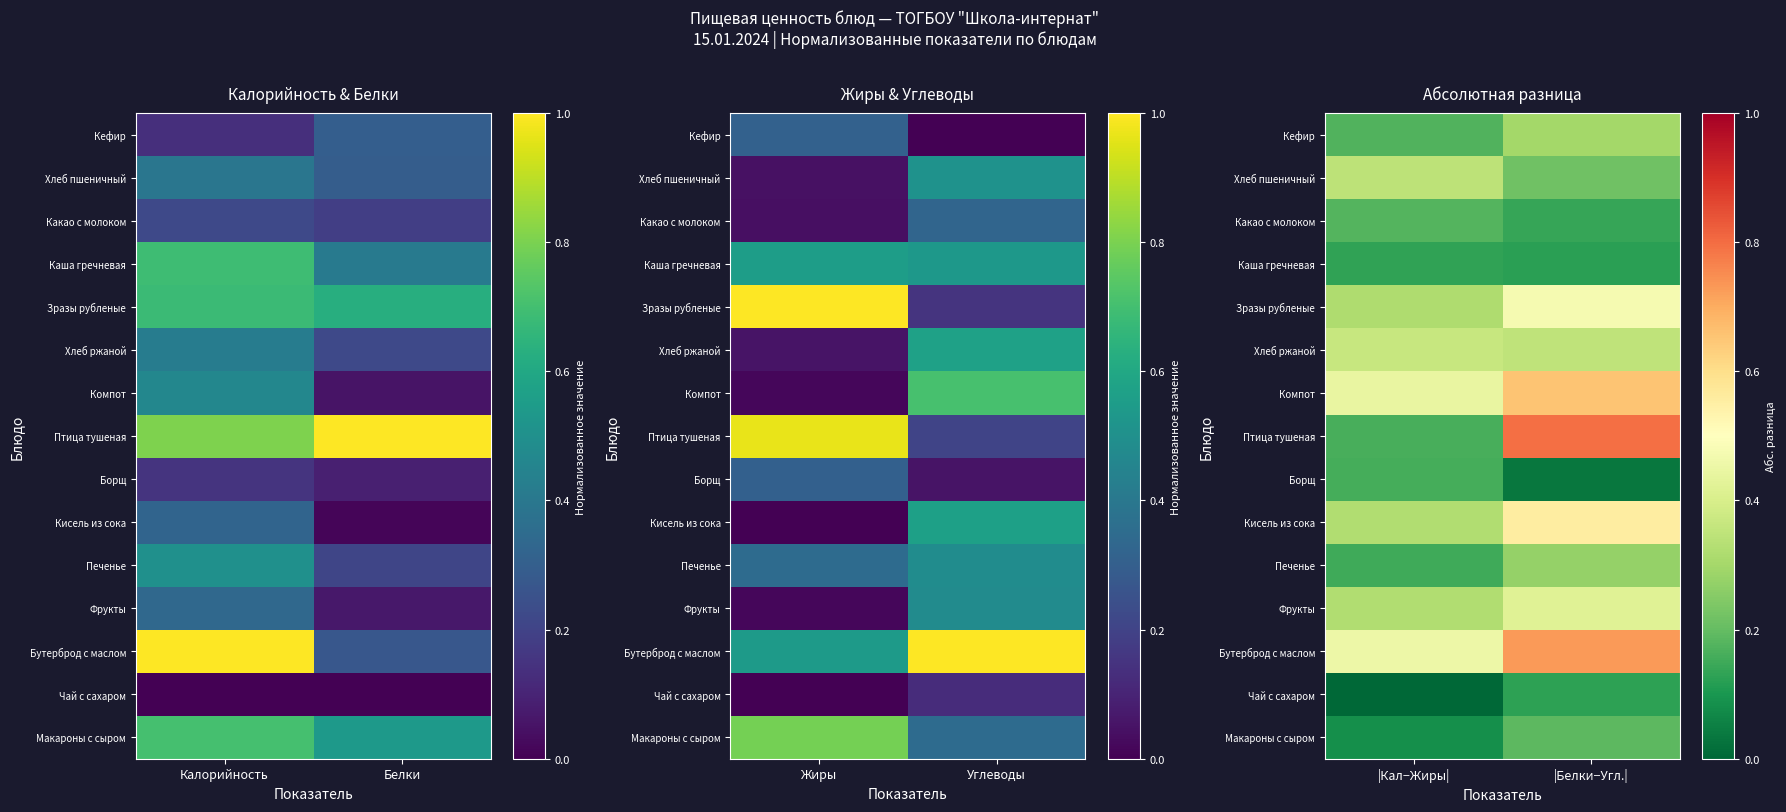

What is the minimum value for Какао с молоком?

0.1